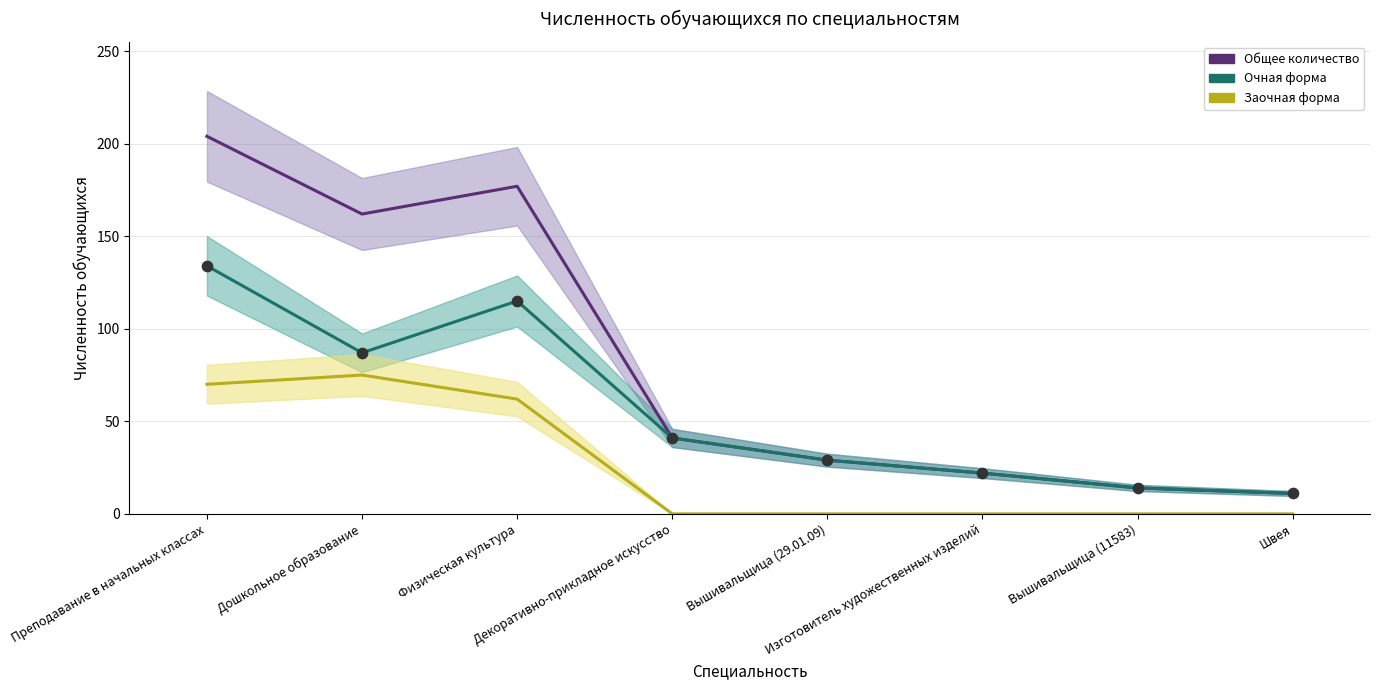

What are all the series names shown in the legend?

Общее количество, Очная форма, Заочная форма